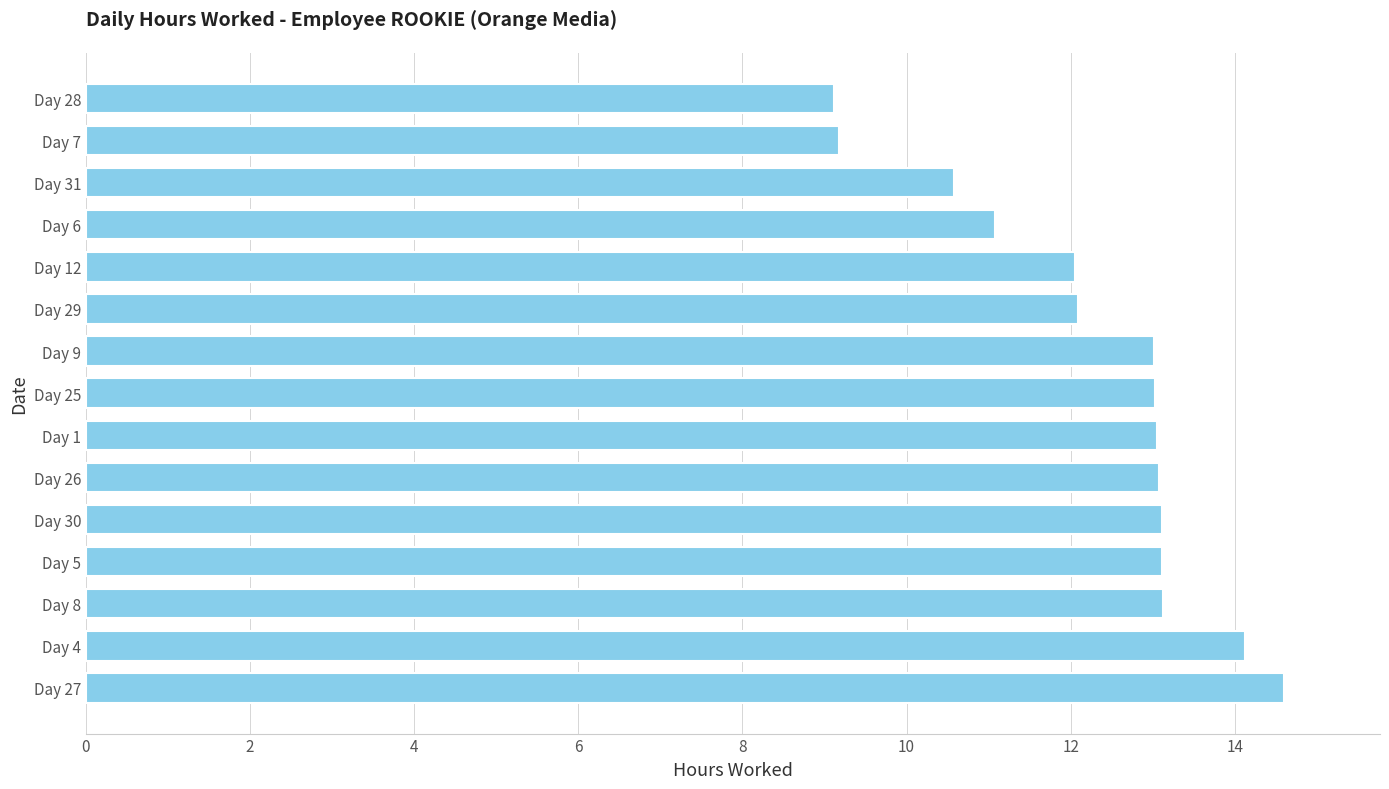

What is the ratio of the value at Day 29 to the value at Day 7?

1.3